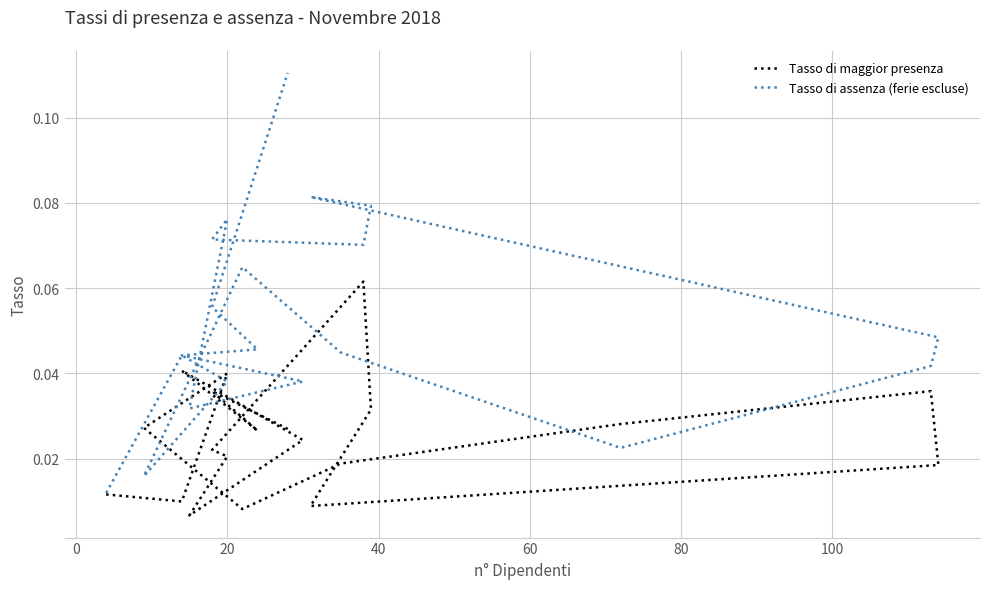

Is the value of Tasso di maggior presenza at 15 greater than the value of Tasso di assenza (ferie escluse) at 15?

No